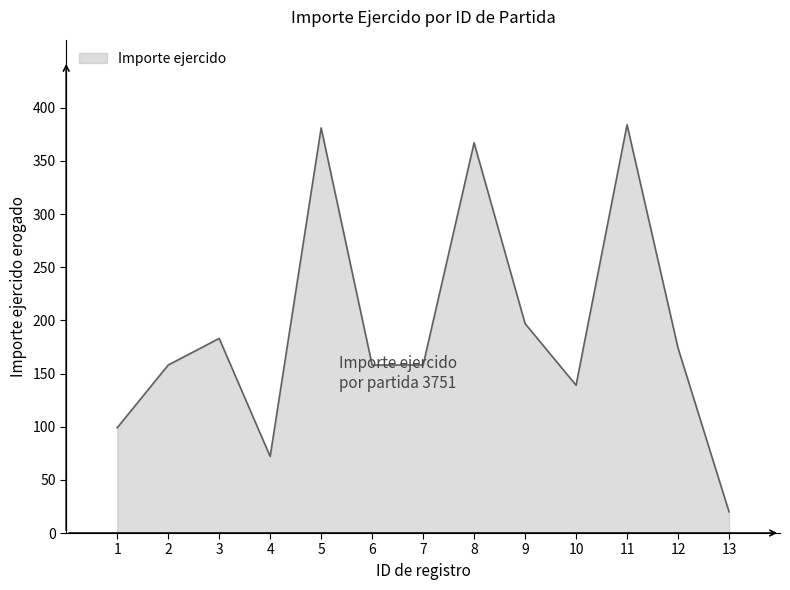

What is the greatest value displayed?

384